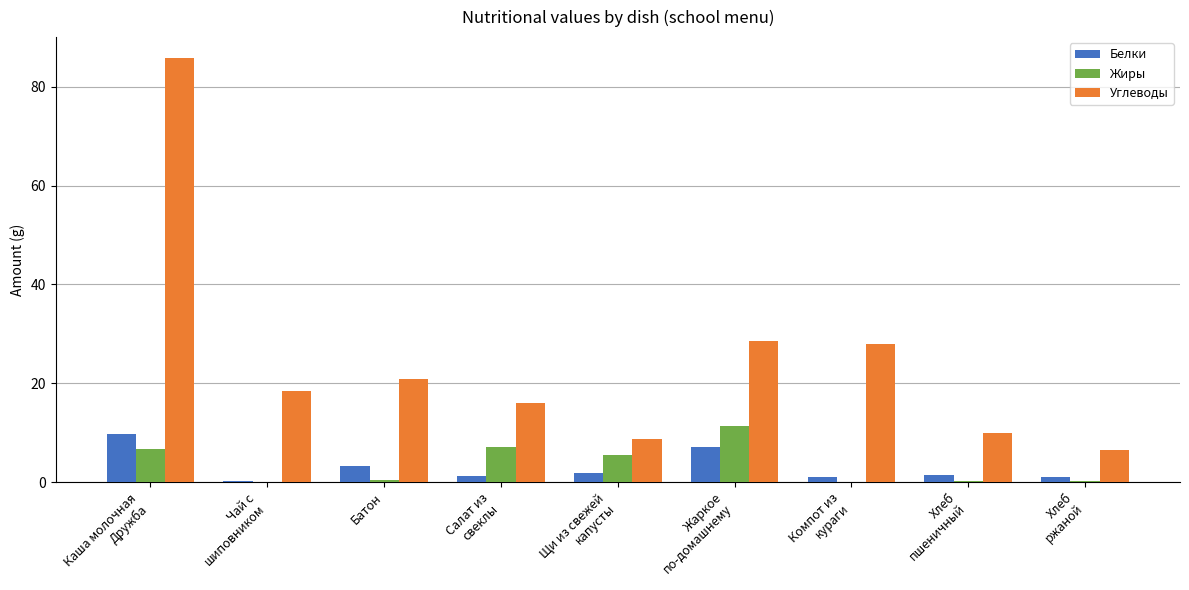

Which series has the widest spread of values?

Углеводы